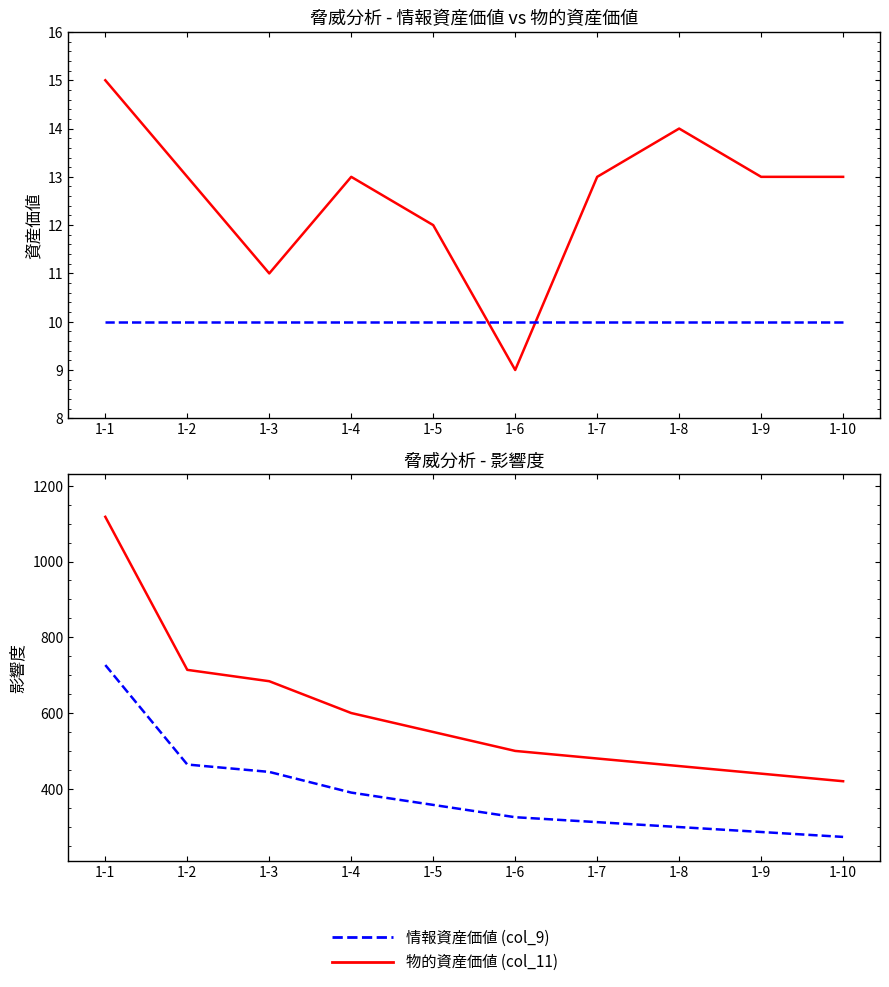

Reading left to right, list all the values displayed in this chart.

情報資産価値 (col_9): 15.0	13.0	11.0	13.0	12.0	9.0	13.0	14.0	13.0	13.0
物的資産価値 (col_11): 10.0	10.0	10.0	10.0	10.0	10.0	10.0	10.0	10.0	10.0
影響度: 1118.0	714.0	684.0	600.0	550.0	500.0	480.0	460.0	440.0	420.0
係数×影響度 (参考): 726.7	464.1	444.6	390.0	357.5	325.0	312.0	299.0	286.0	273.0